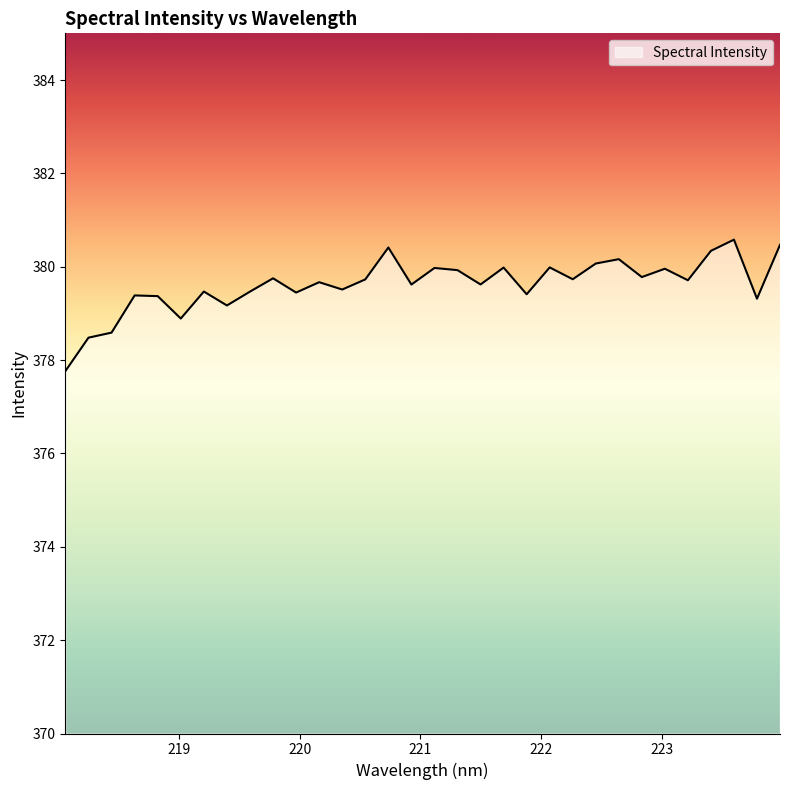

What is the difference between the maximum and minimum values?

2.8